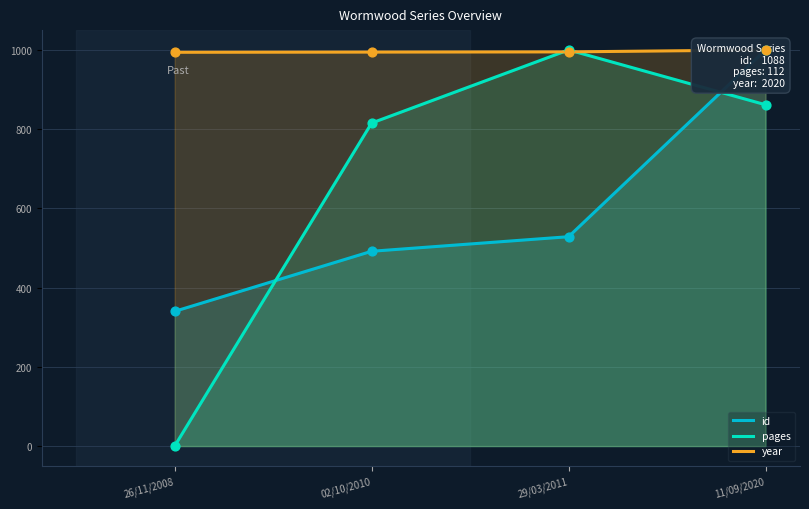

Which series reaches the minimum Y coordinate?

pages